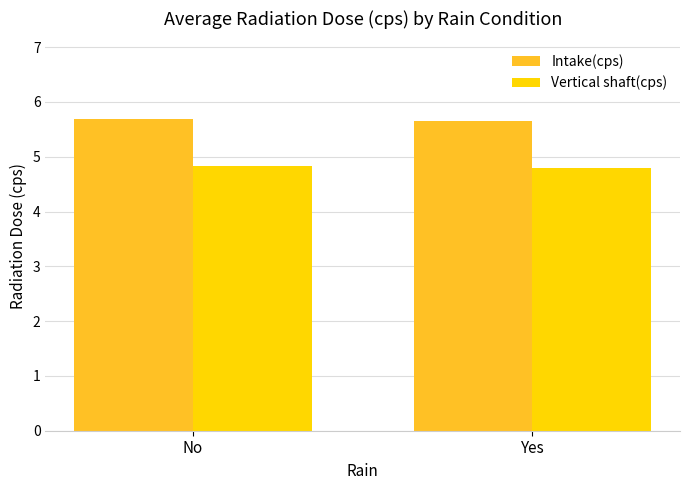

What is the sum of all Vertical shaft(cps) values?

9.6